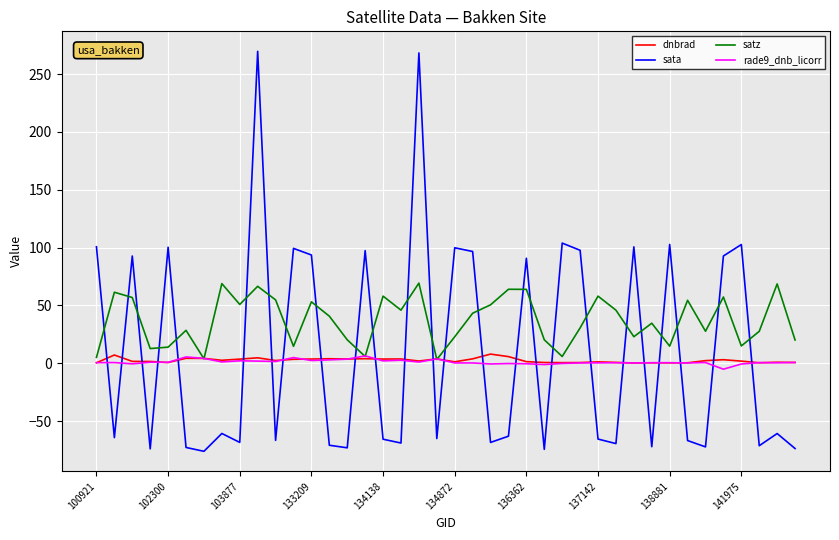

Which series has the largest total across all categories?

satz